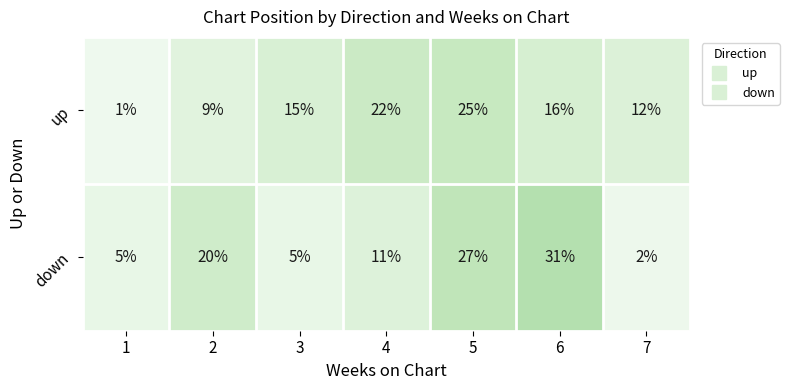

Reading left to right, transcribe all the data shown in this chart.

up: 1	9	15	22	25	16	12
down: 5	20	5	11	27	31	2